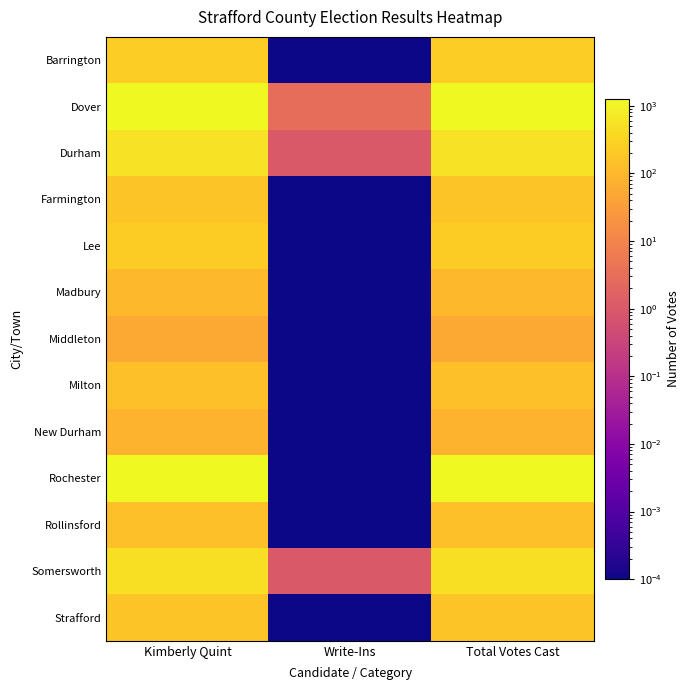

At which category is the sum across all series the highest?

Total Votes Cast